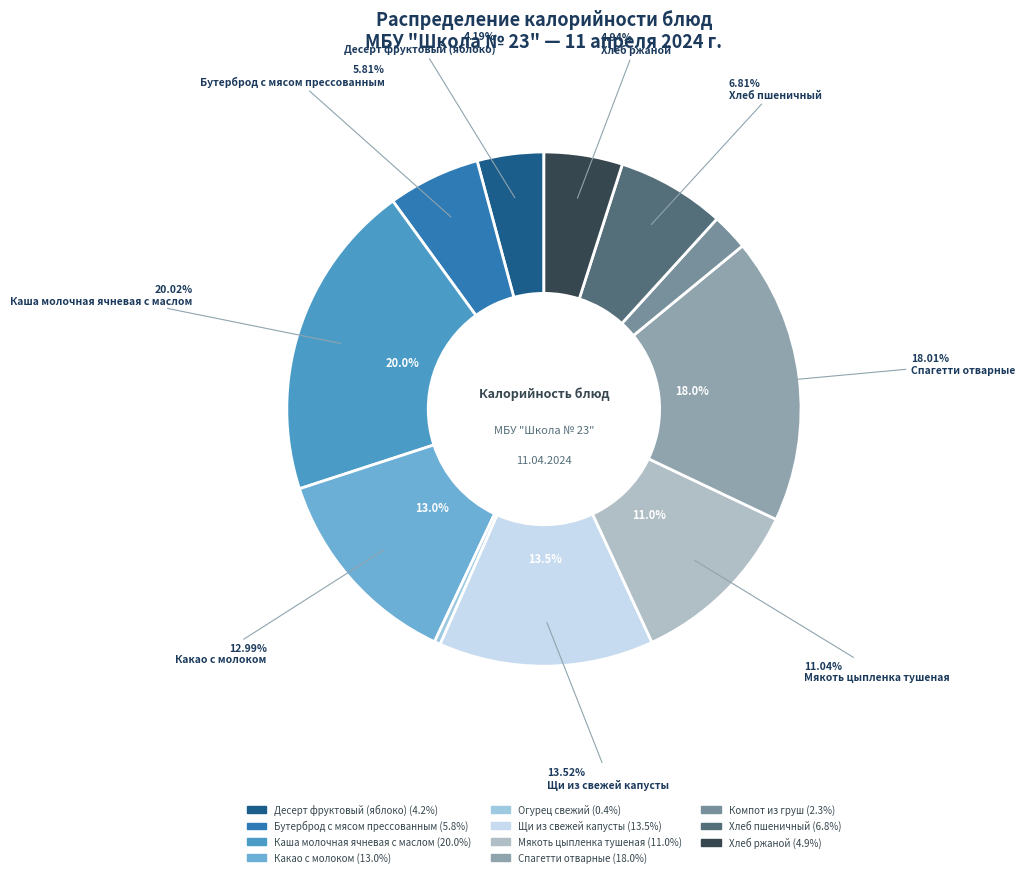

To the nearest percent, what percentage of the pie is Мякоть цыпленка тушеная?

11%